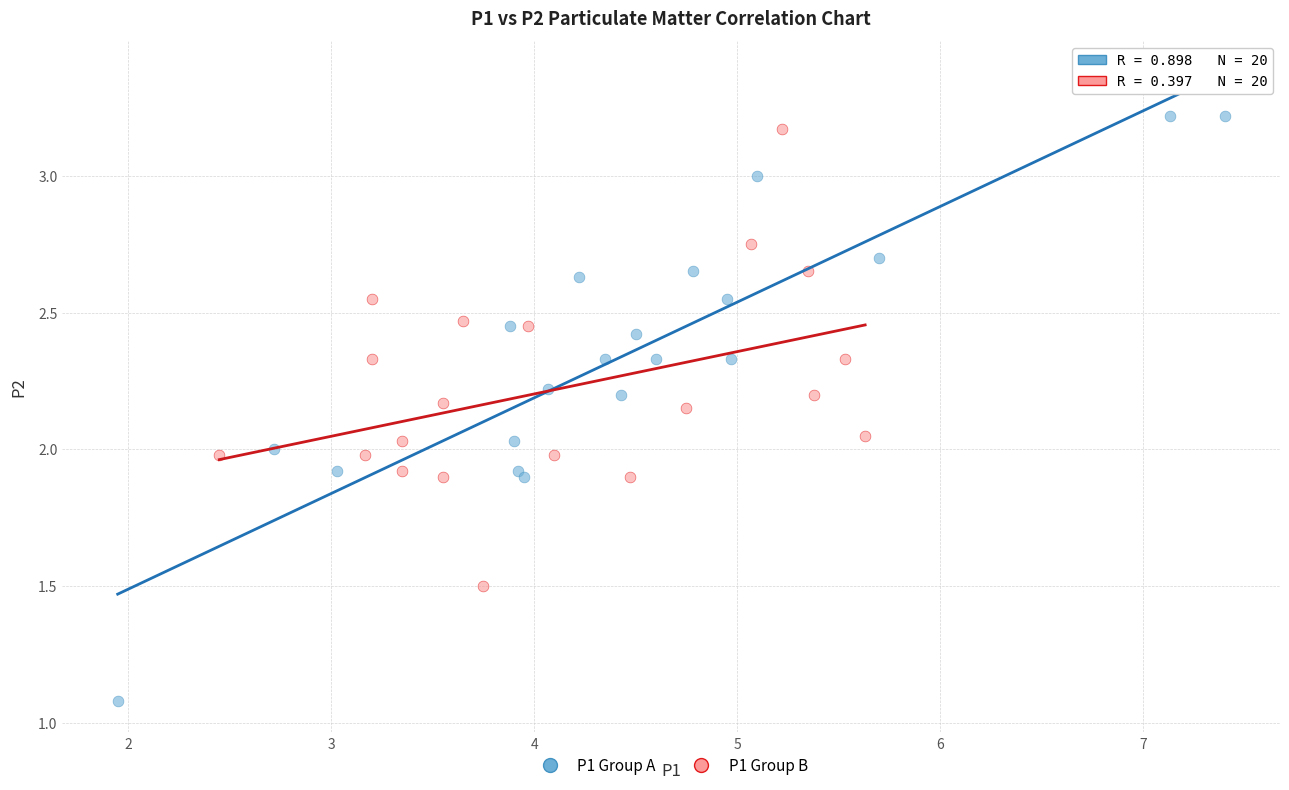

Which series contains the lowest Y value?

P1 Group A